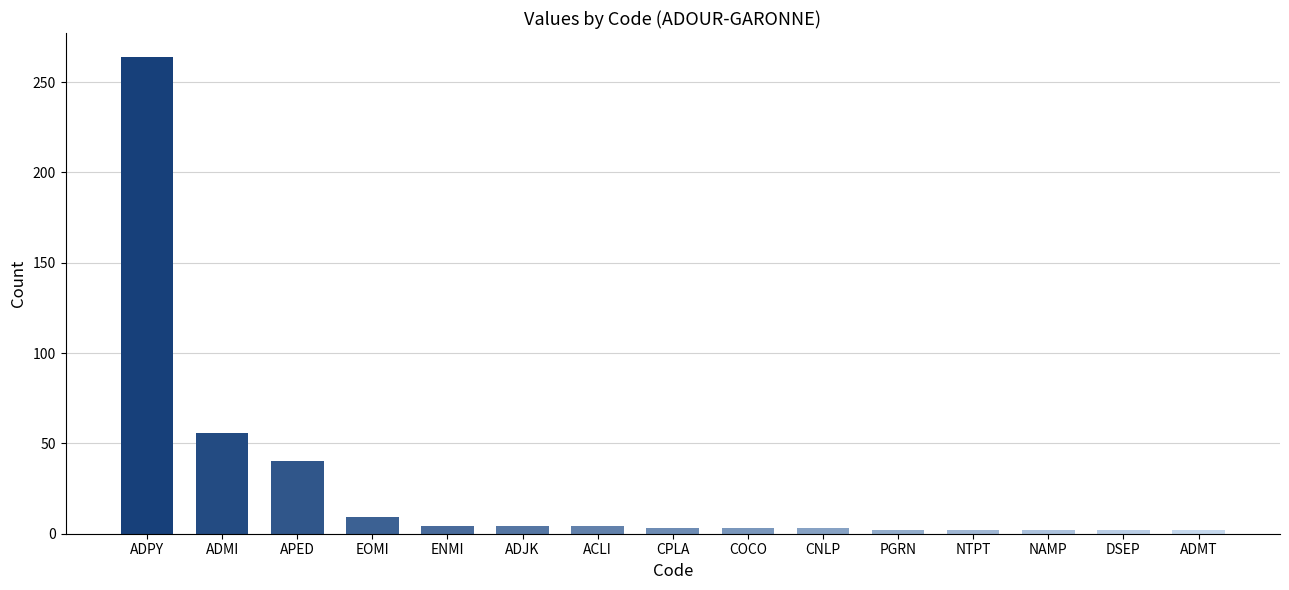

At which label is the value closest to 133?

ADMI